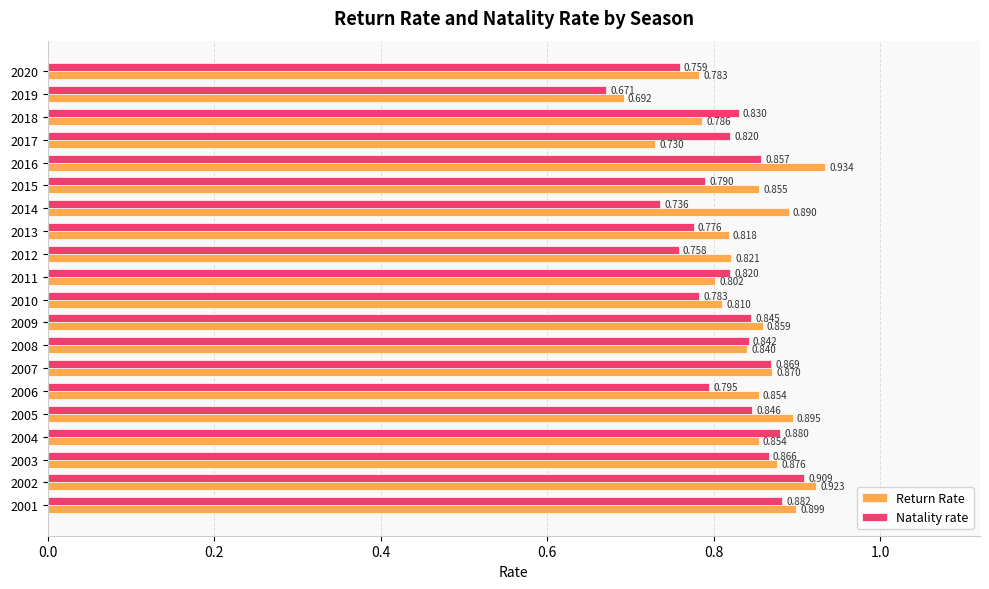

Which series changed the most between 2019 and 2020?

Return Rate